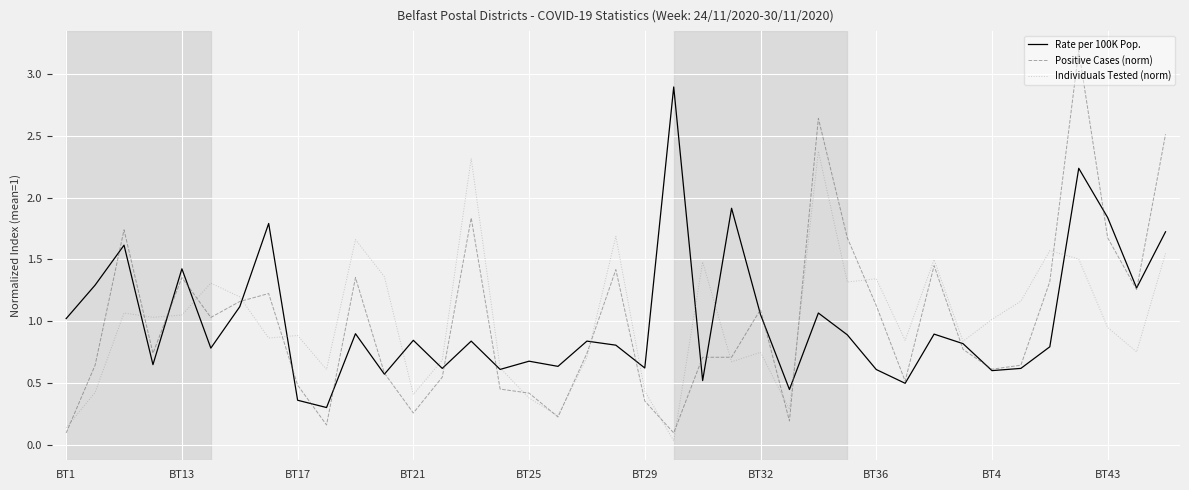

Which series has the largest range (max minus min)?

Positive Cases (norm)